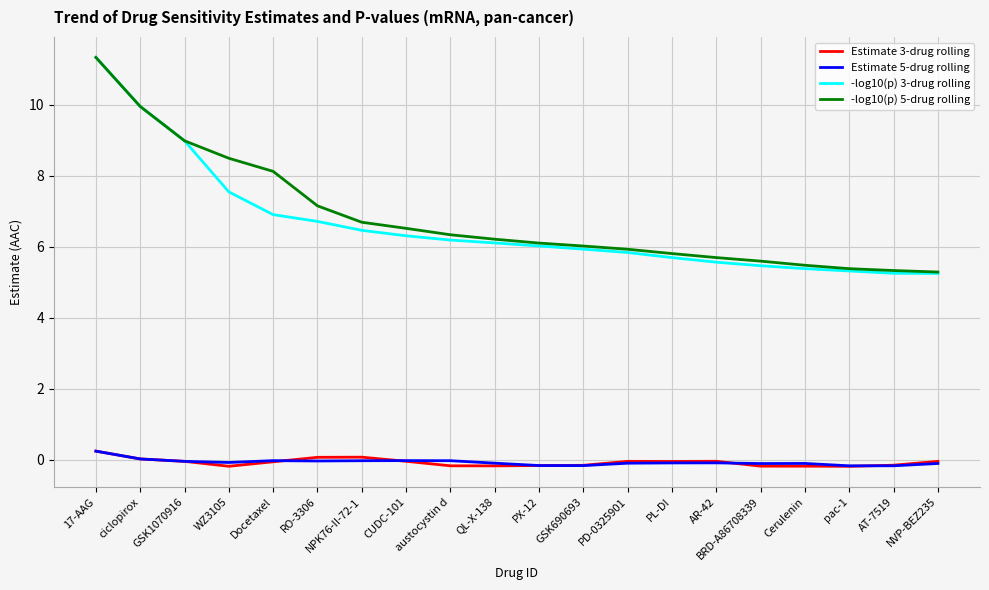

What is the minimum value shown in the chart?

-0.2